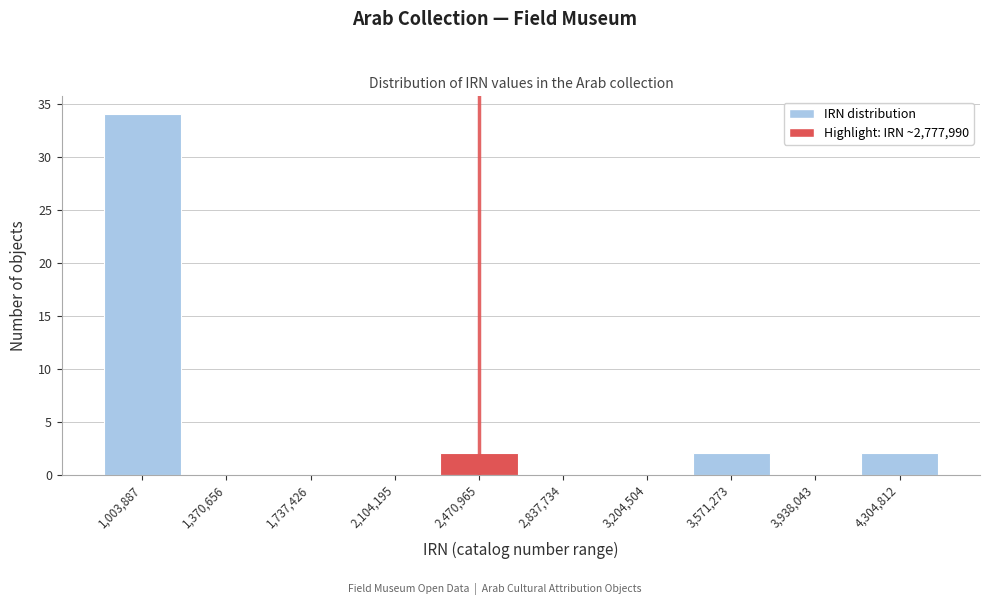

Reading left to right, list all the values displayed in this chart.

1,003,887=34	1,370,656=0	1,737,426=0	2,104,195=0	2,470,965=2	2,837,734=0	3,204,504=0	3,571,273=2	3,938,043=0	4,304,812=2